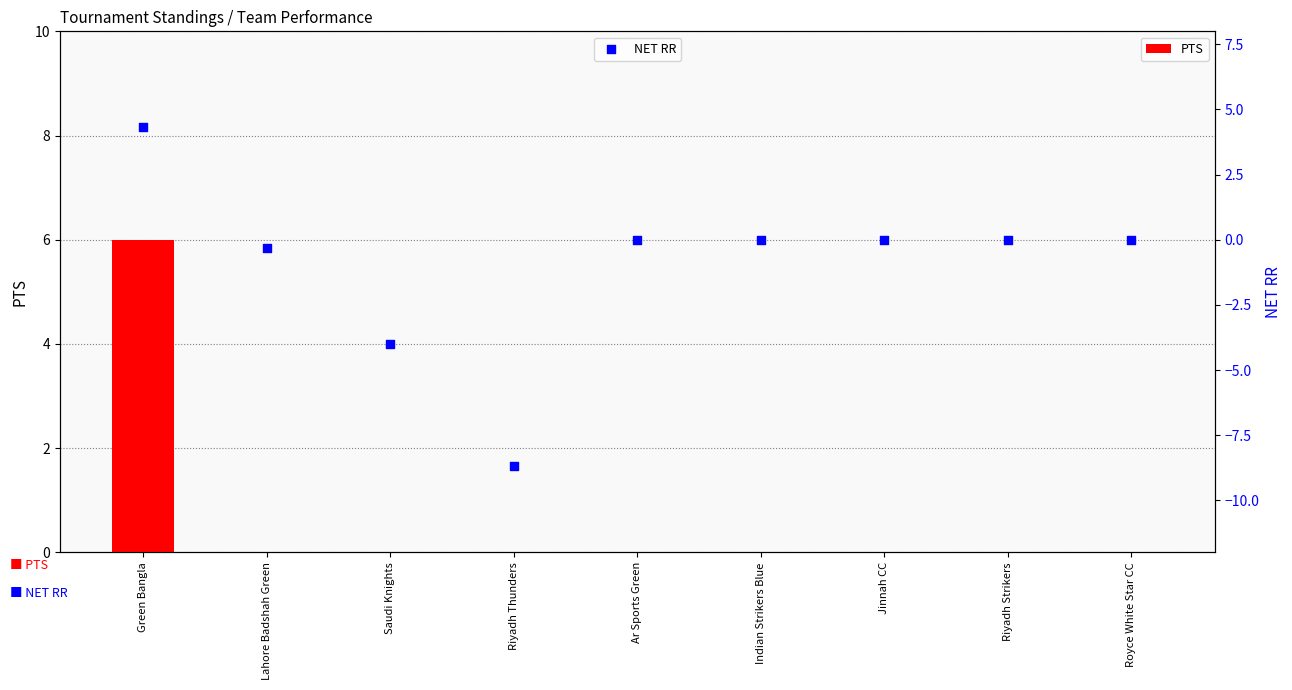

Which series has the widest spread of Y values?

NET RR